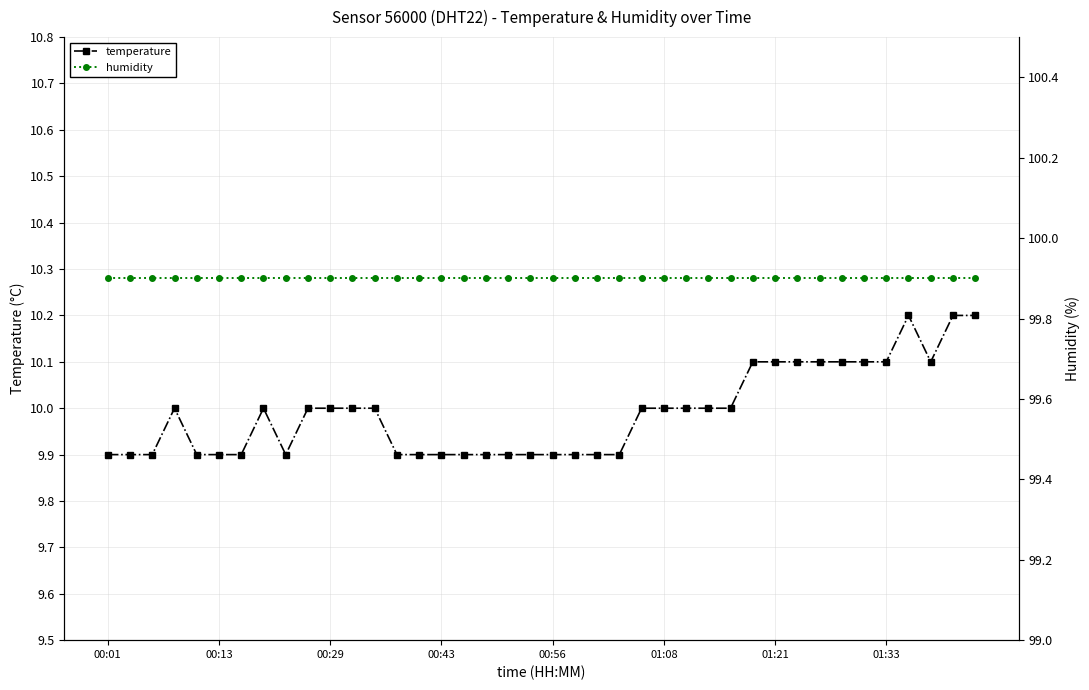

How many interior local valleys does the temperature series have?

2